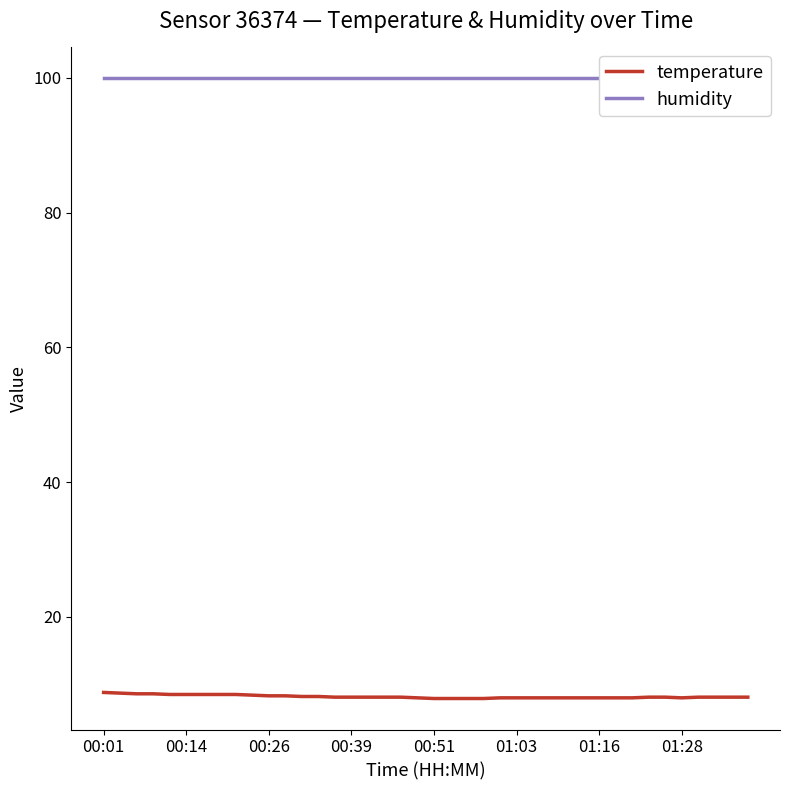

True or false: humidity has a value of 99.9 at 36.

True